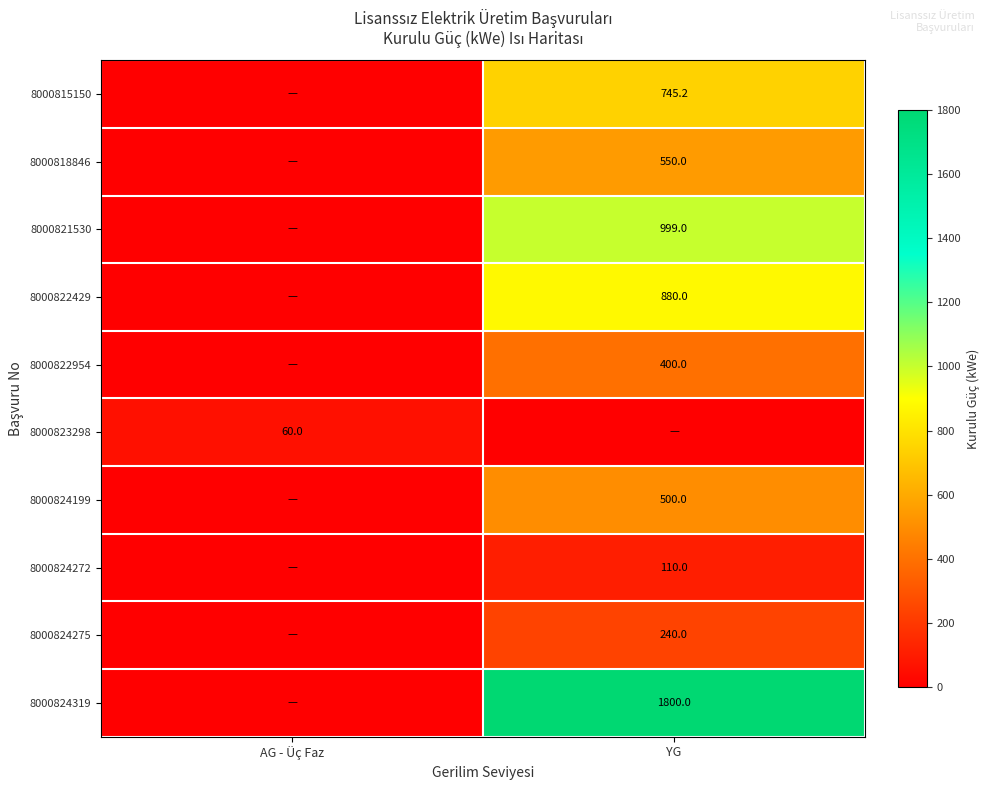

How many series are shown in this chart?

10